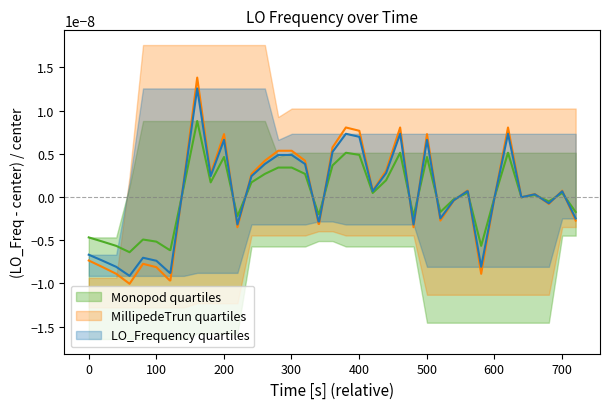

How many positive values are there?

21